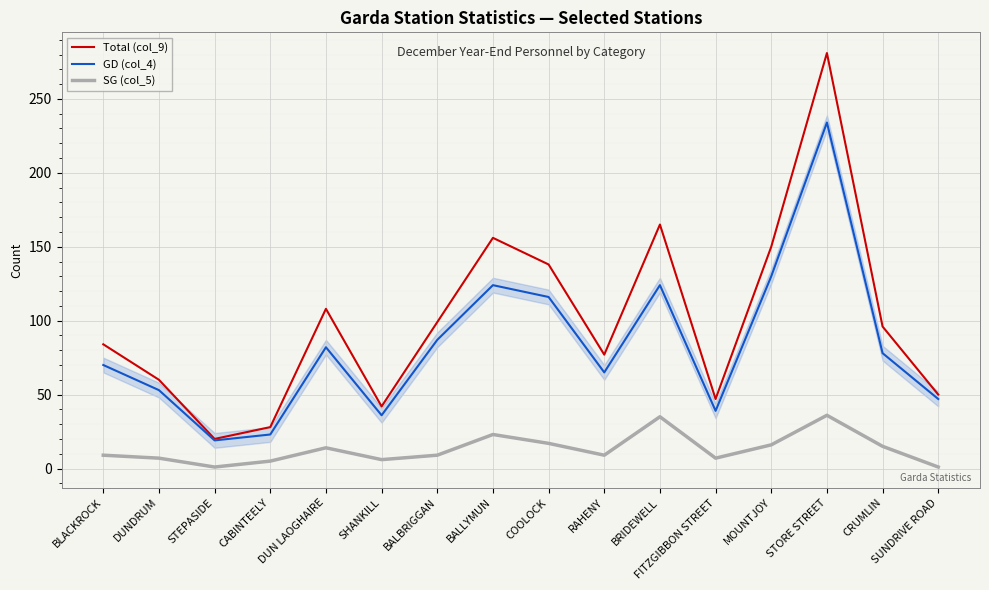

True or false: Total (col_9) and SG (col_5) cross at least once.

False